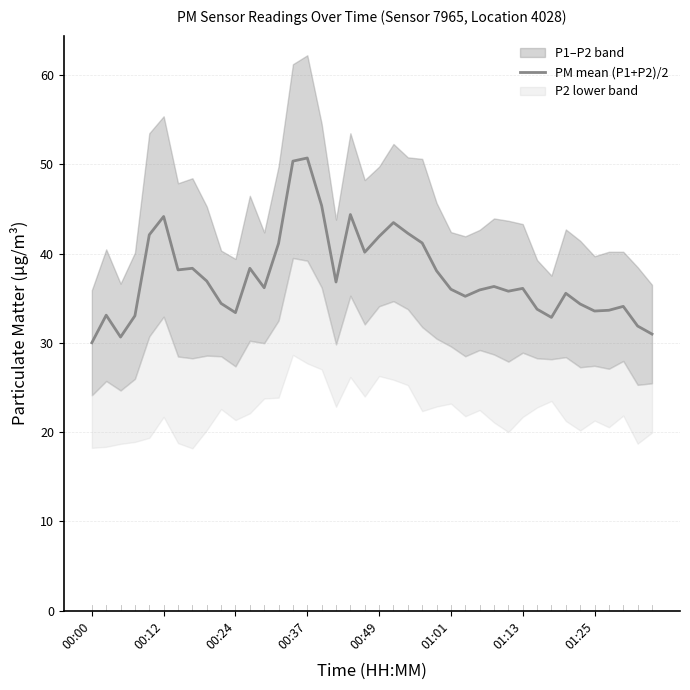

The value at 17 is 36.8. True or false?

True